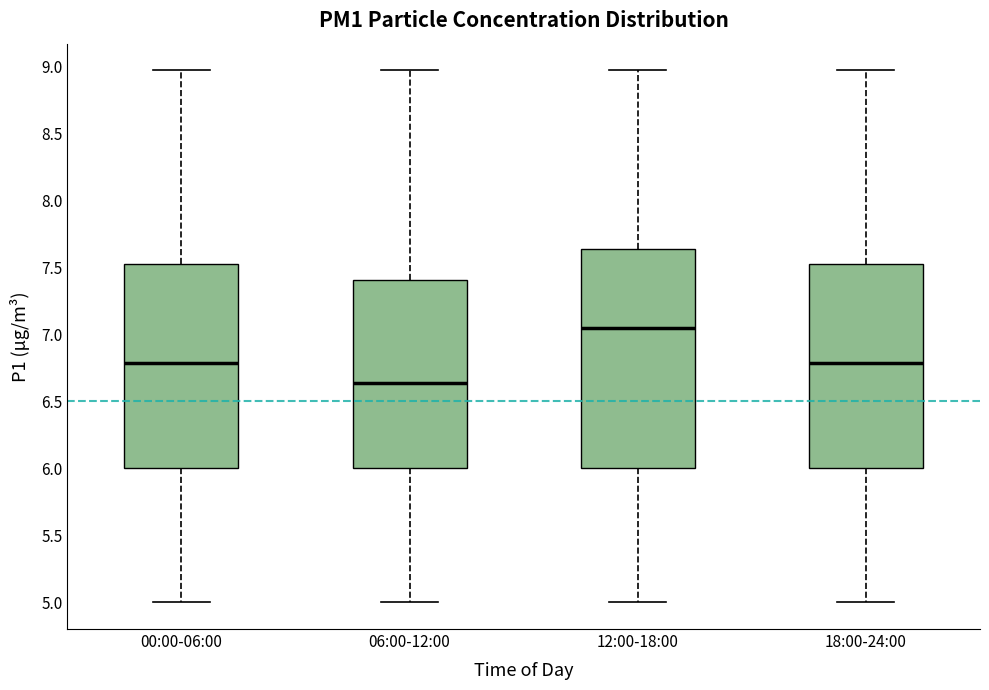

Which box has the lowest median line?

06:00-12:00